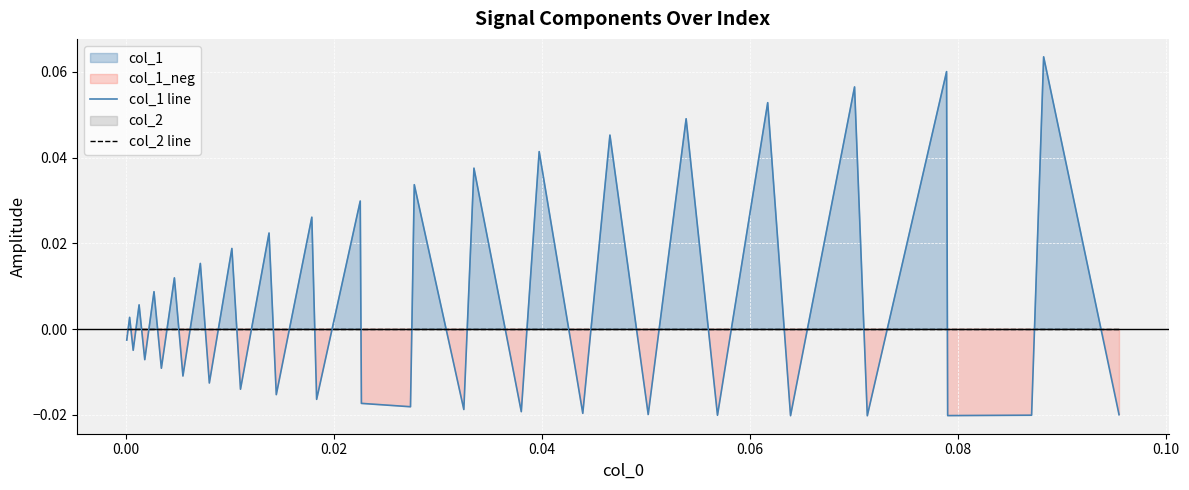

How many times do col_2 line and col_1 line cross each other?

36